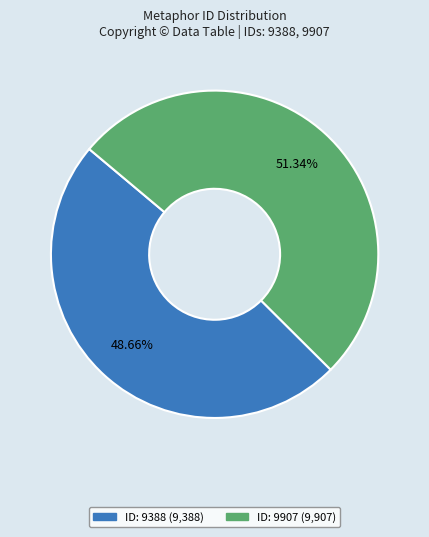

Is there a majority slice in this chart?

Yes